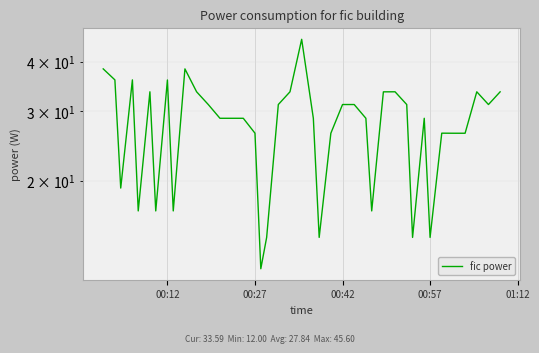

How many points are lower than both their immediate neighbors (excluding endpoints)?

10